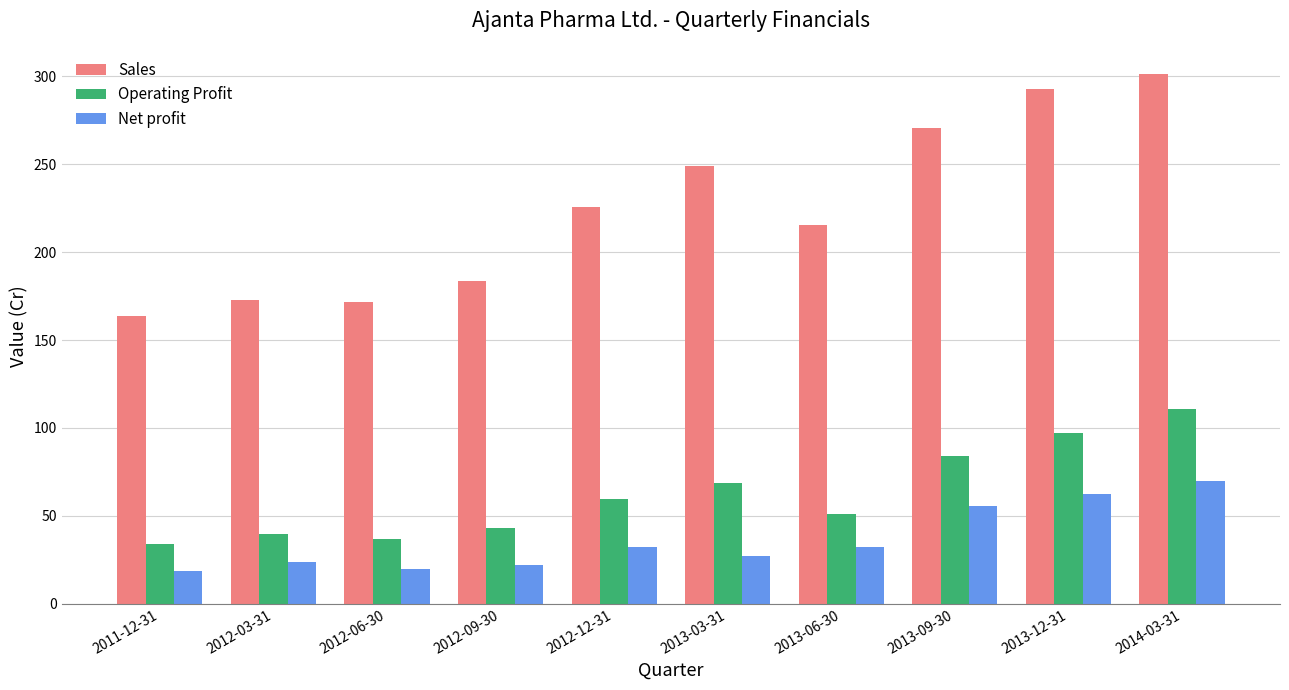

At which category does the chart reach its peak across all series?

2014-03-31